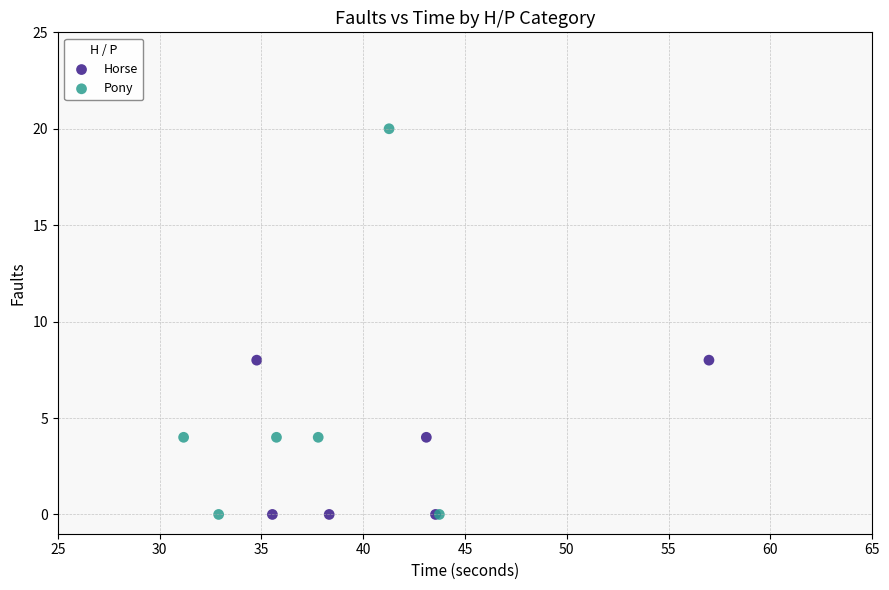

Which series has the widest spread of Y values?

Pony